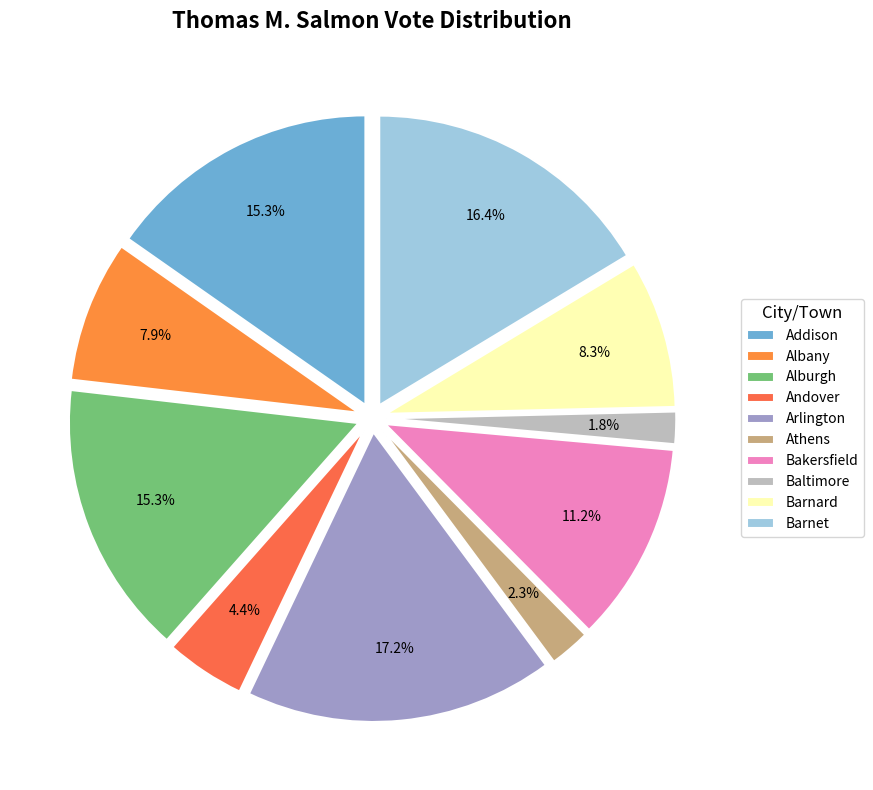

Which category has the smallest portion of the pie?

Baltimore